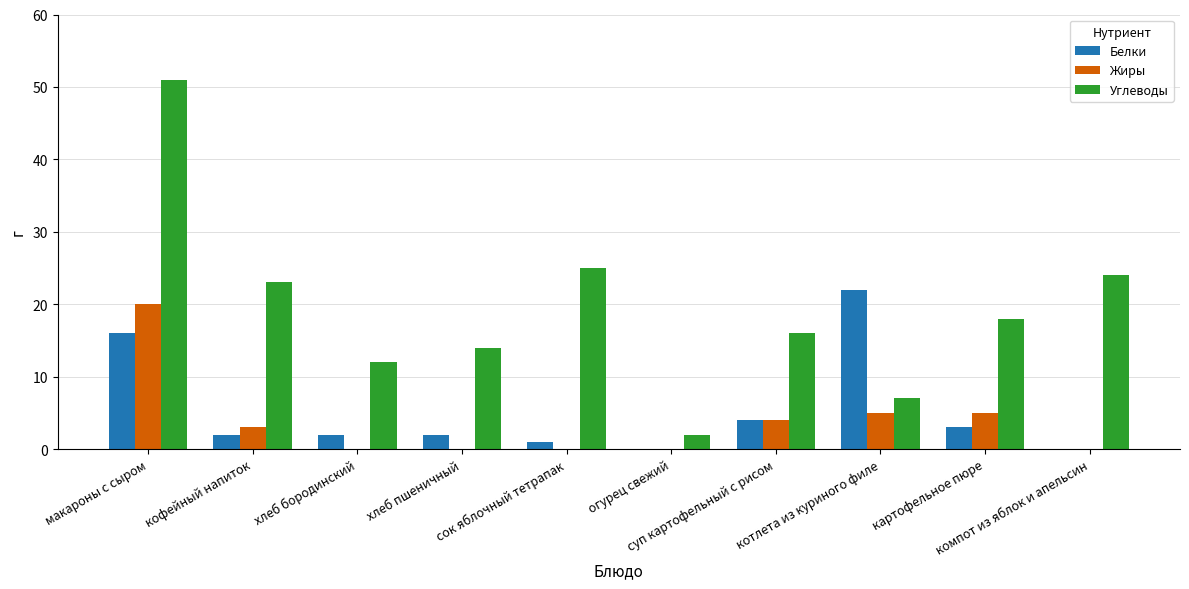

Reading left to right, extract all data points from this chart.

Белки: 16	2	2	2	1	0	4	22	3	0
Жиры: 20	3	0	0	0	0	4	5	5	0
Углеводы: 51	23	12	14	25	2	16	7	18	24